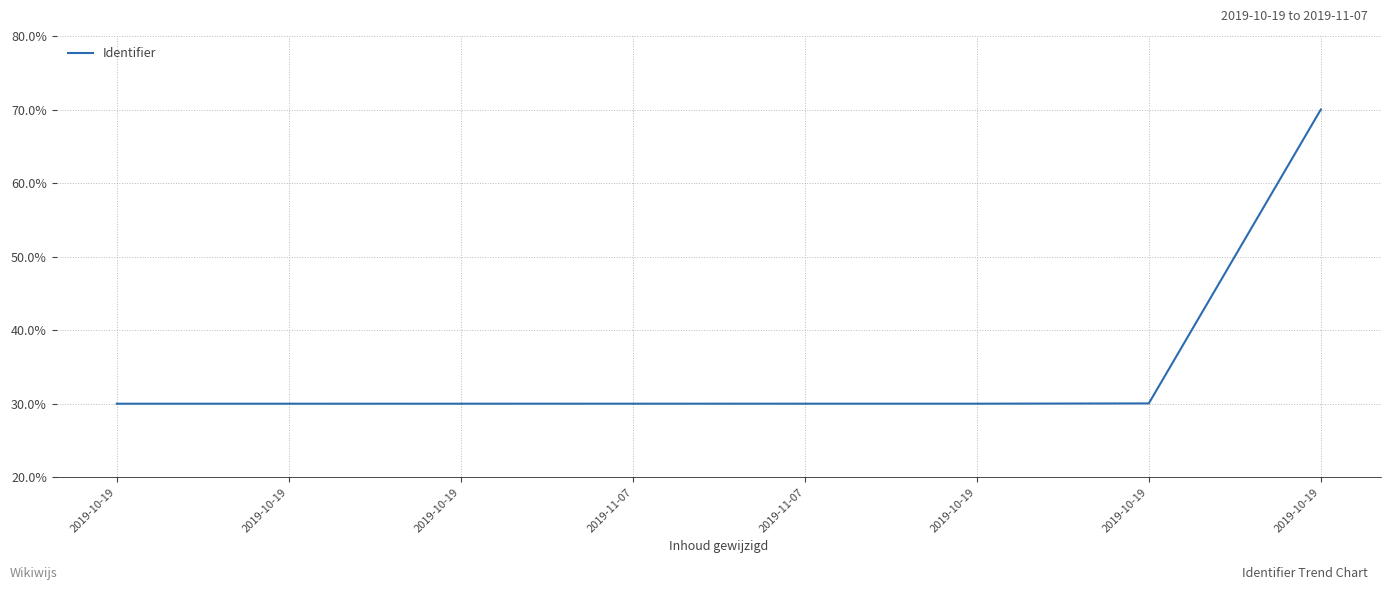

What is the difference between the maximum and second lowest values?

40.0